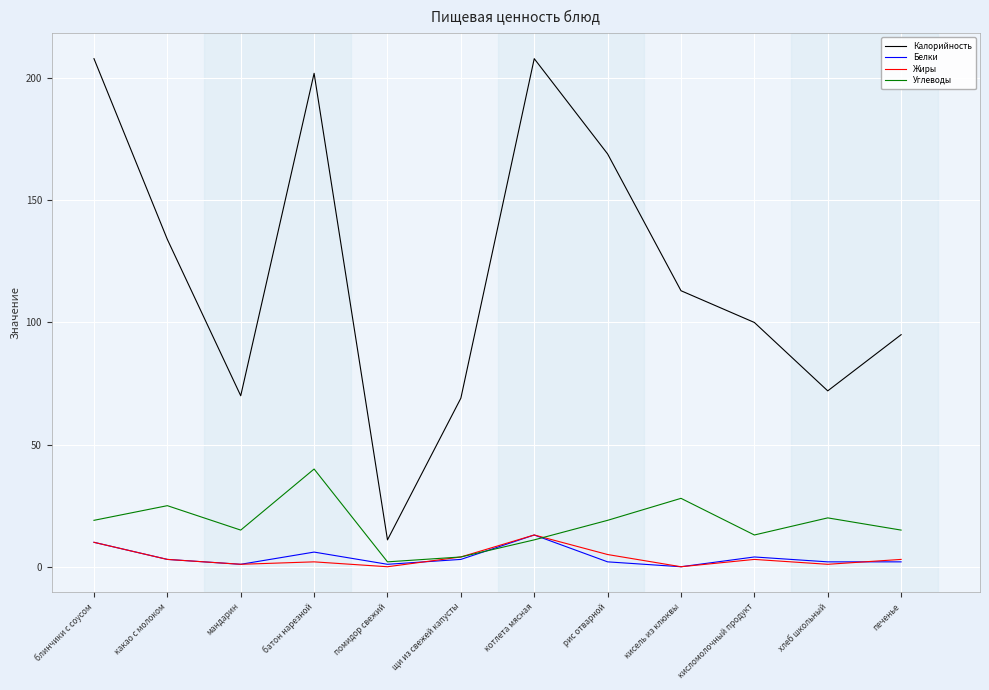

What is the difference between the maximum and minimum values in the Жиры series?

13